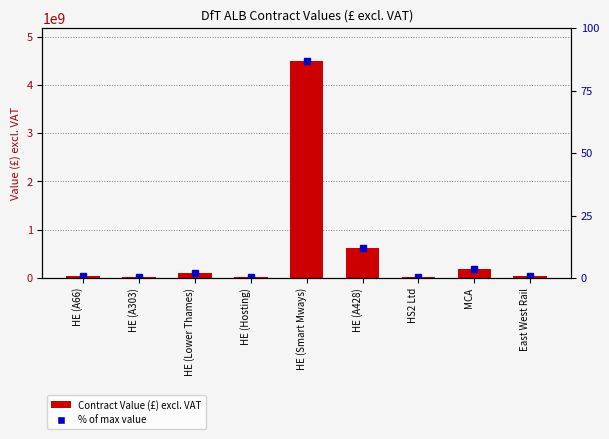

What is the maximum value shown in the chart?

4500000000